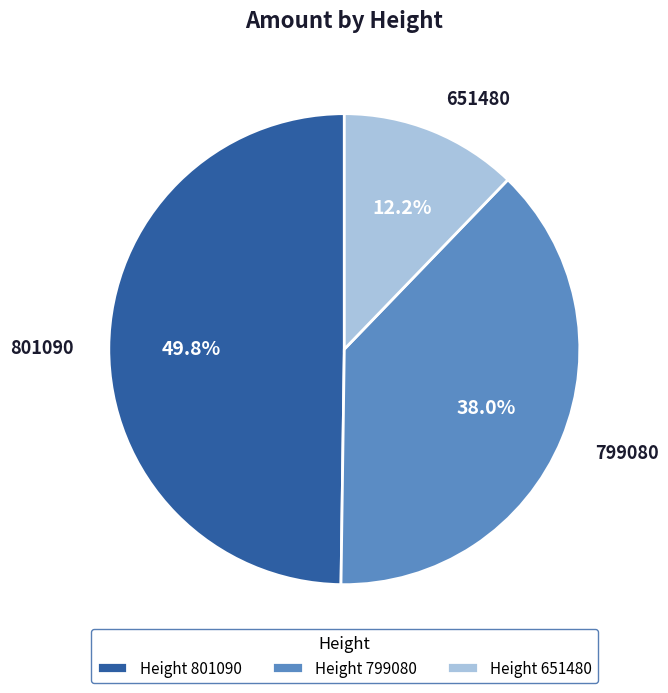

To the nearest percent, what portion does 651480 represent?

12%